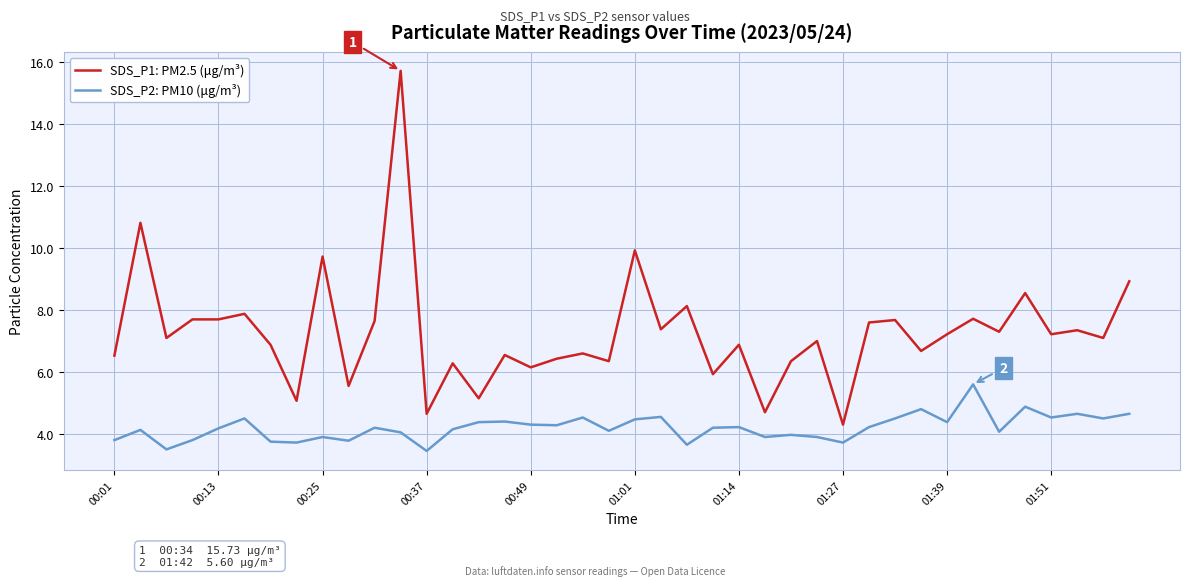

Which series has the largest total across all categories?

SDS_P1: PM2.5 (μg/m³)